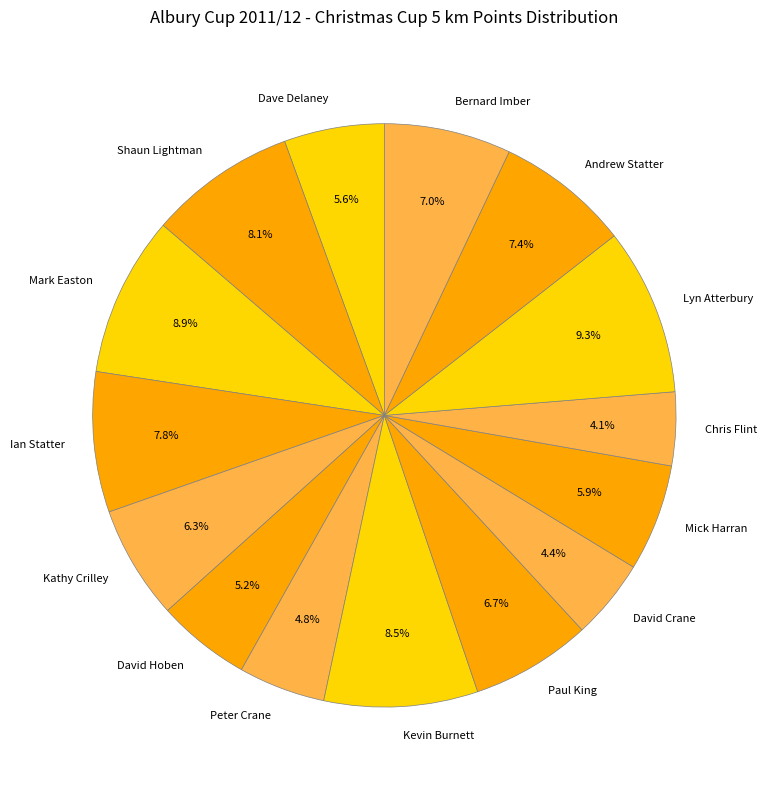

How many slices are in this pie chart?

15